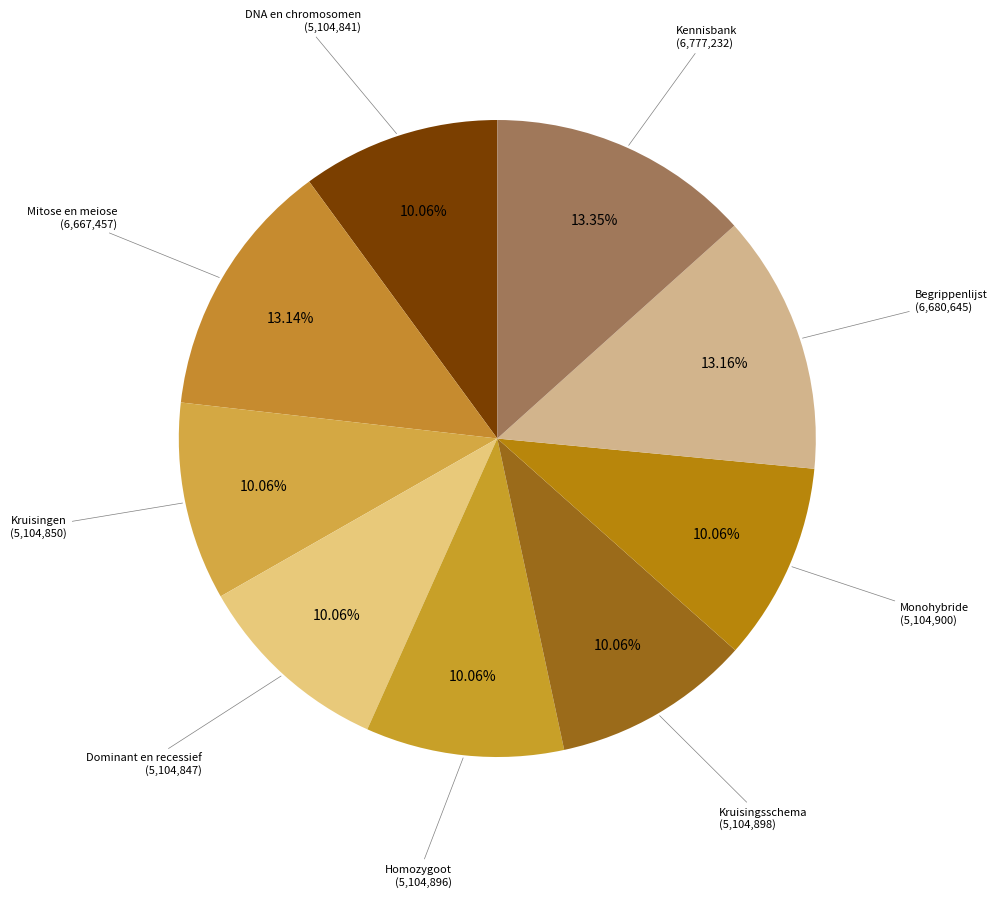

How many slices are in this pie chart?

9